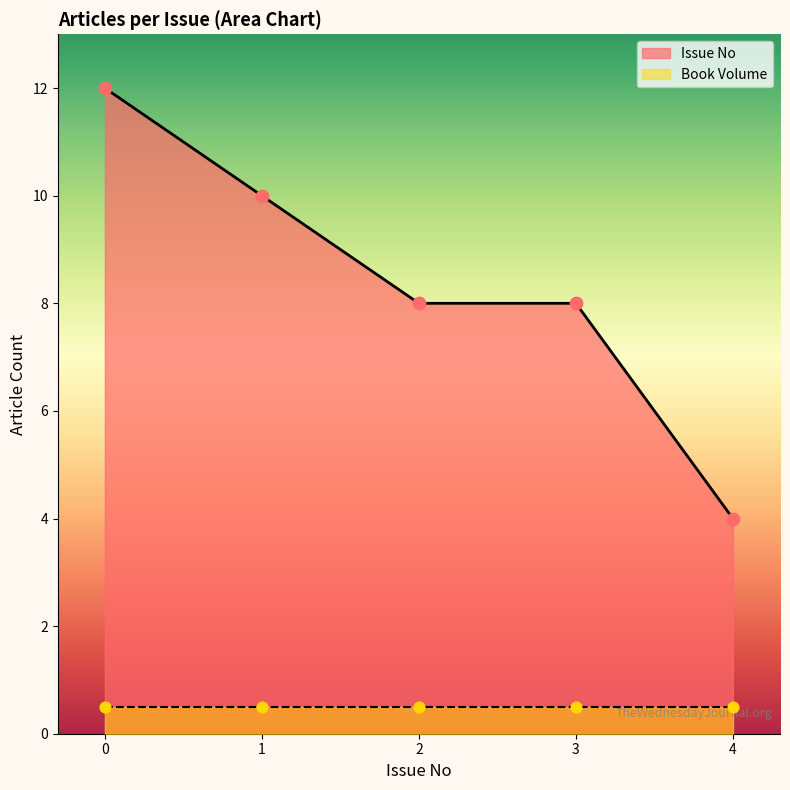

Which series has the widest spread of Y values?

Issue No